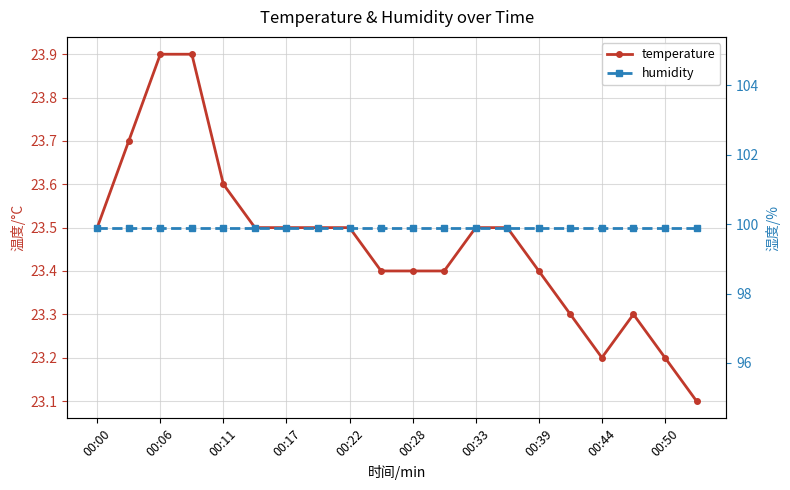

True or false: temperature and humidity intersect in this chart.

False